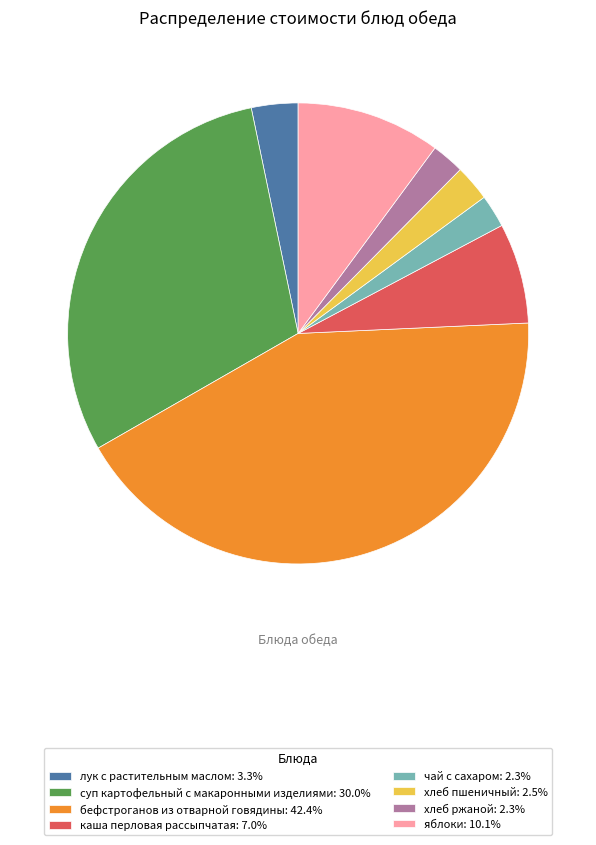

Does суп картофельный с макаронными изделиями represent more than half of the total?

No